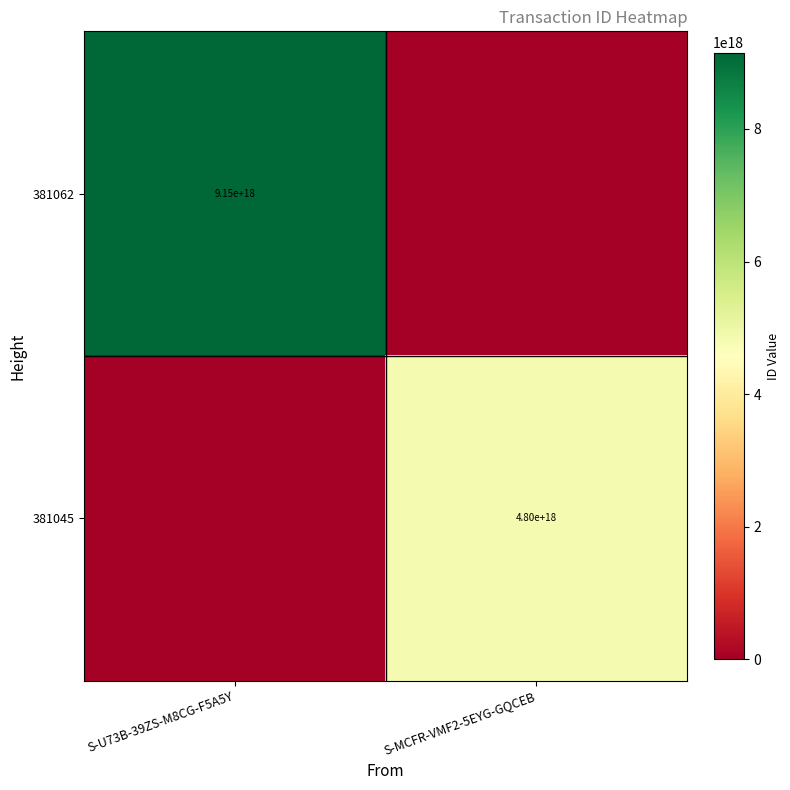

True or false: 381062 has a value of 6205685474316089344 at S-U73B-39ZS-M8CG-F5A5Y.

False